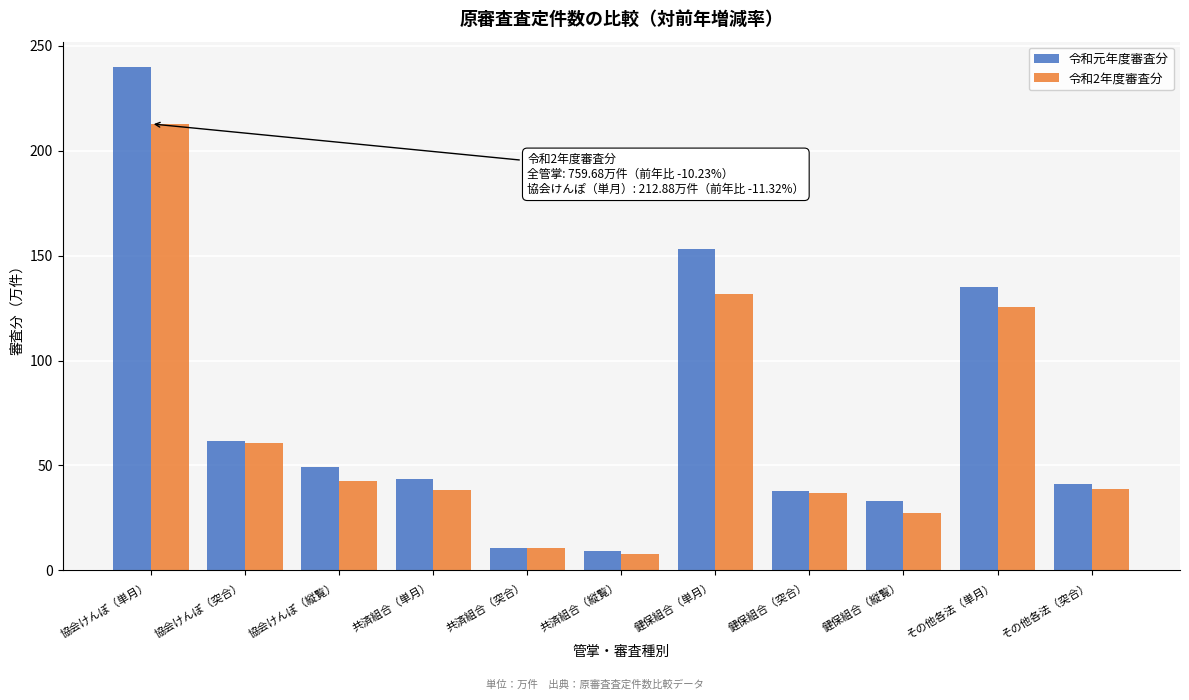

What is the highest value of the 令和2年度審査分 series?

212.9